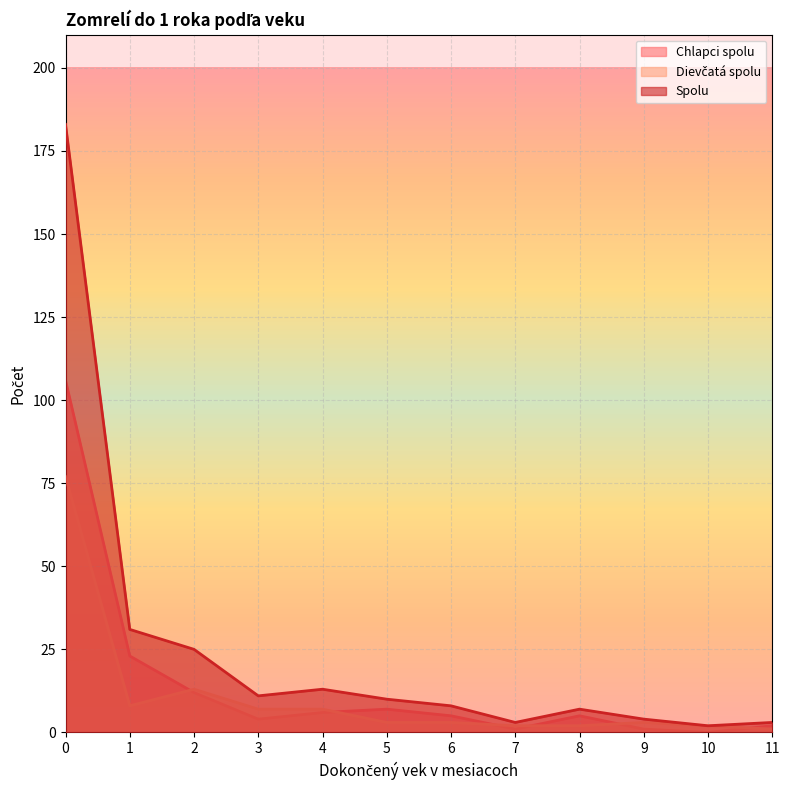

True or false: Dievčatá spolu and Spolu intersect in this chart.

False